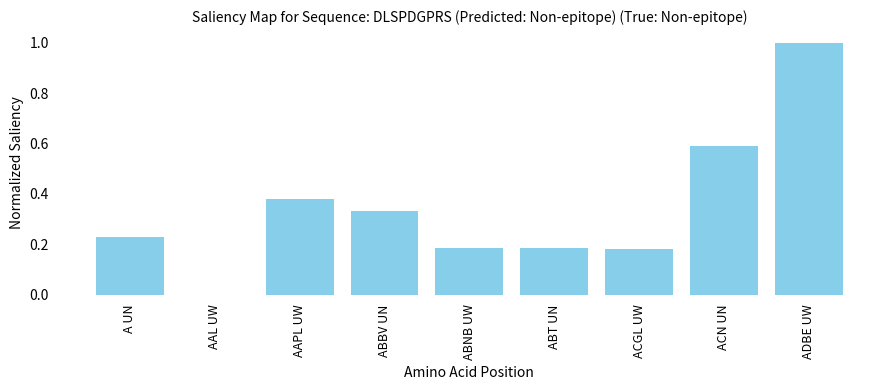

What is the sum of the values at ACN UN and ADBE UW?

1.6